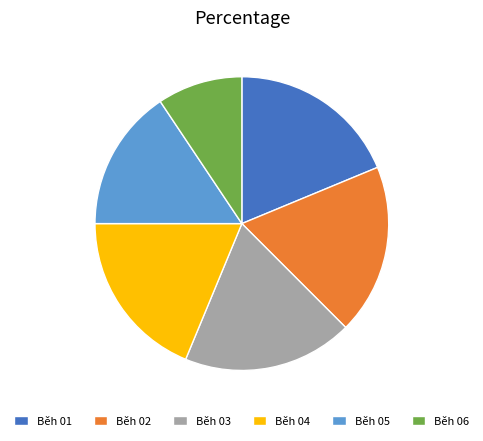

Is there a majority slice in this chart?

No